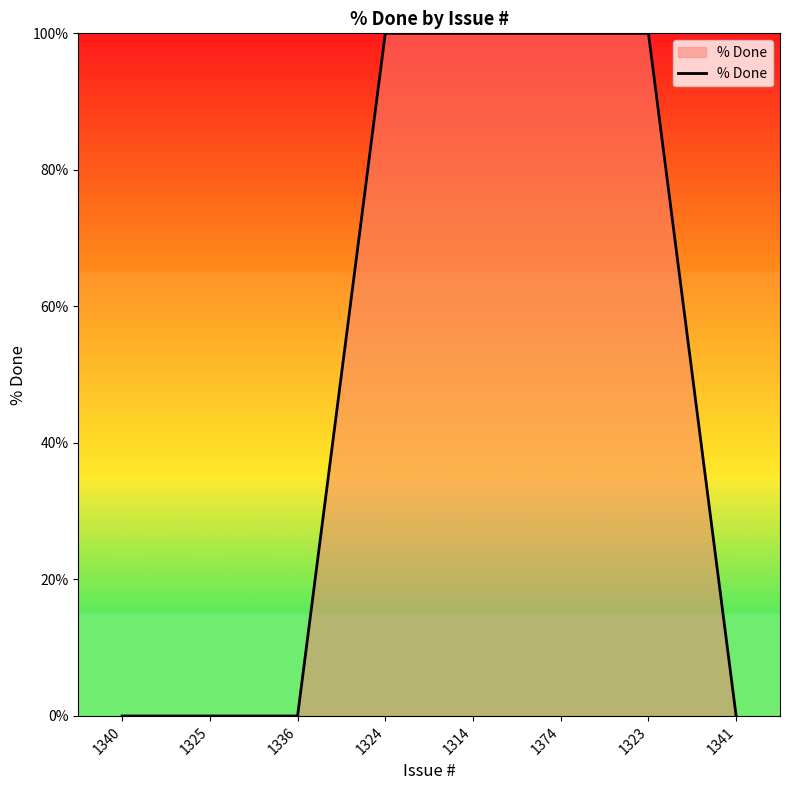

Is it true that the value at 1340 is 0?

True